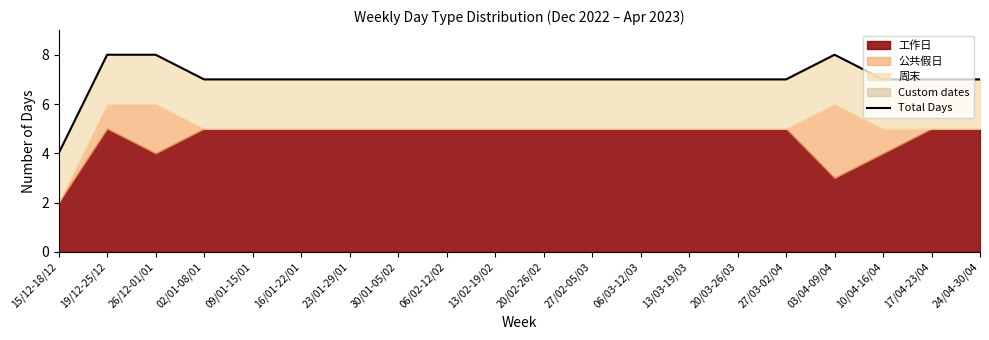

True or false: there are more than 2 points higher than both neighbors.

False